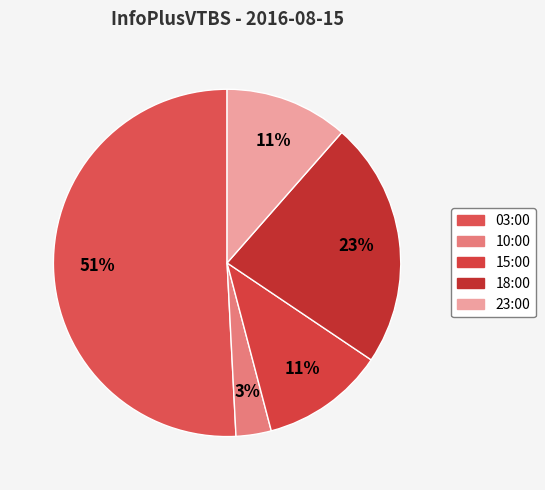

To the nearest percent, what portion does 15:00 represent?

11%